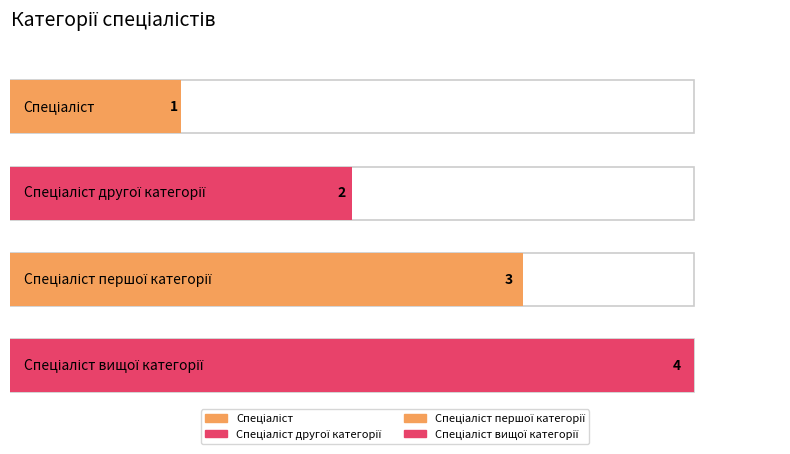

Where does the data first go above 3?

Спеціаліст вищої категорії